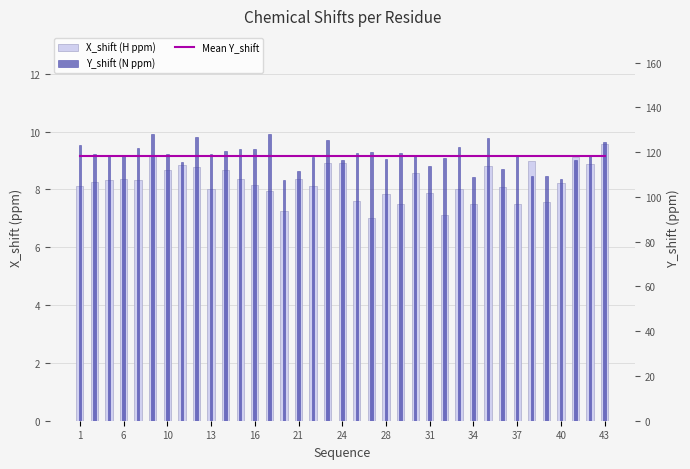

At which label is Y_shift (N ppm) closest to 117?

28